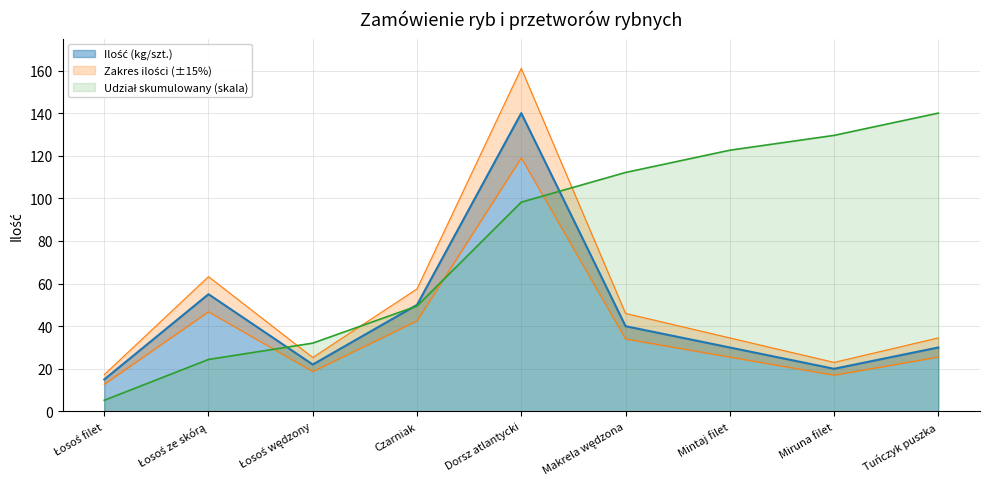

What is the sum of all values?

402